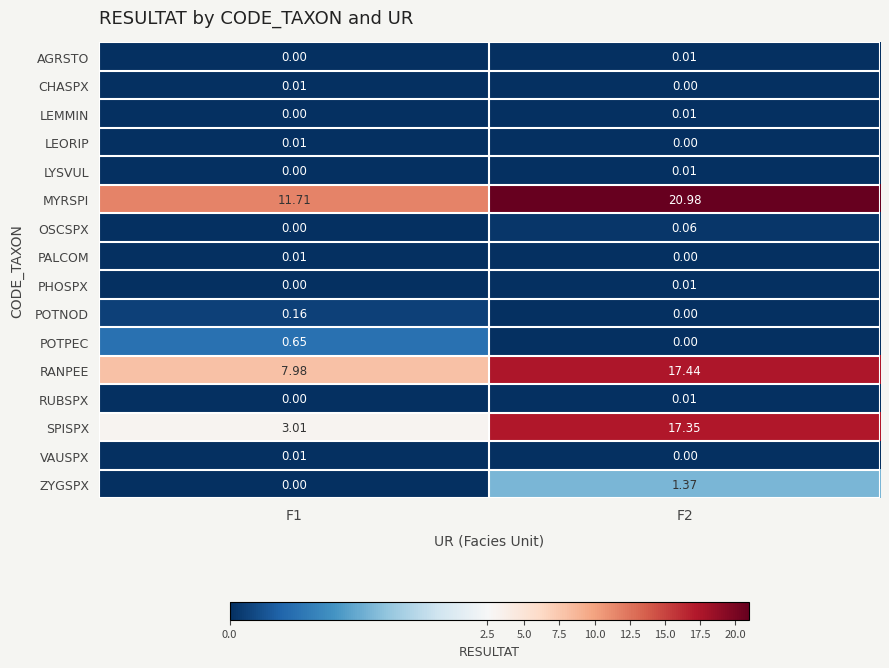

What is the difference between the highest and lowest values at F1?

11.7